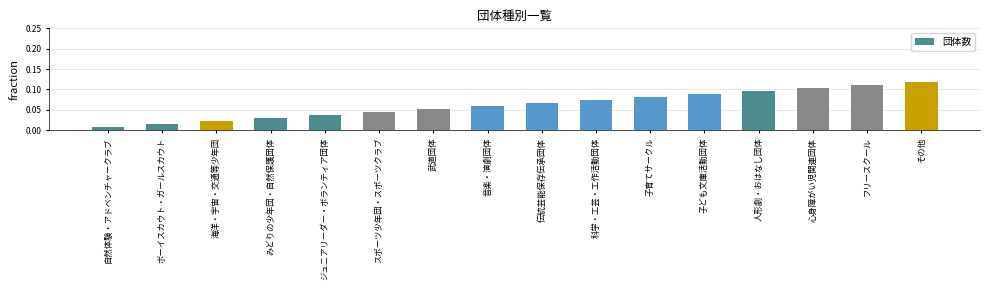

Where is the data nearest to the value 0?

自然体験・アドベンチャークラブ